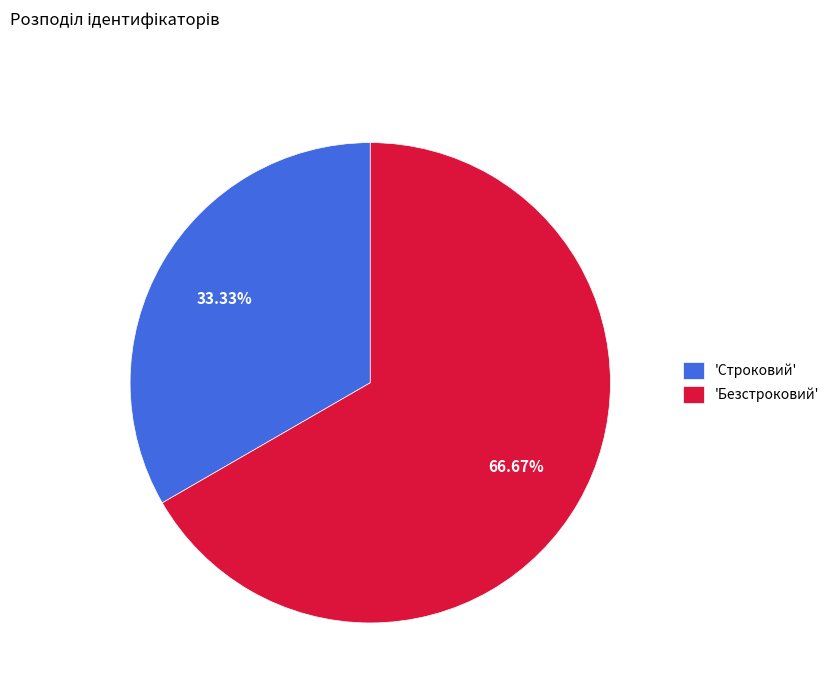

Count the number of slices in the pie.

2